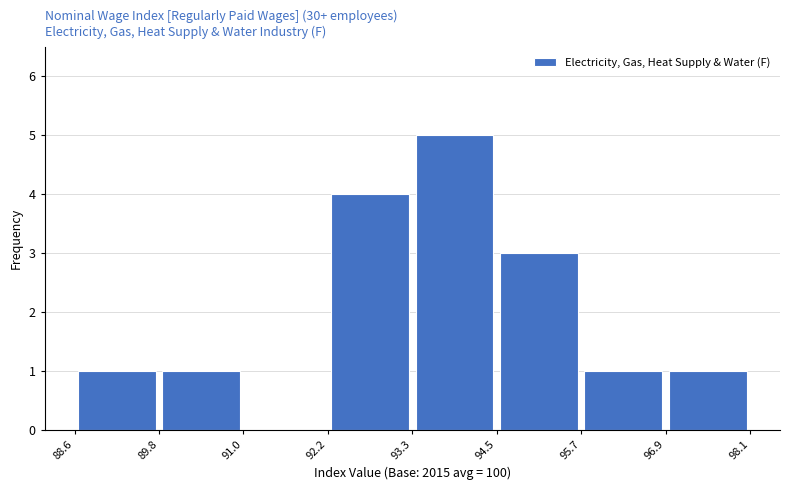

Reading left to right, transcribe this chart: for each bar, give the range it covers on the x-axis and its height. The values are not printed on the chart, so give them approximately, as read against the axis.

88.6 to 89.8: 1
89.8 to 91.0: 1
91.0 to 92.2: 0
92.2 to 93.3: 4
93.3 to 94.5: 5
94.5 to 95.7: 3
95.7 to 96.9: 1
96.9 to 98.1: 1